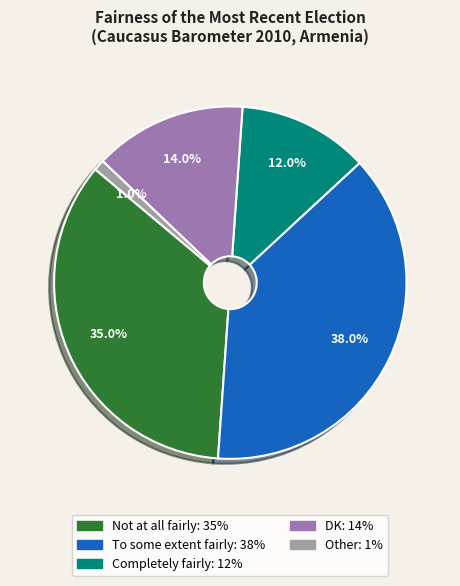

What is the ratio of the value at DK to the value at Completely fairly?

1.2